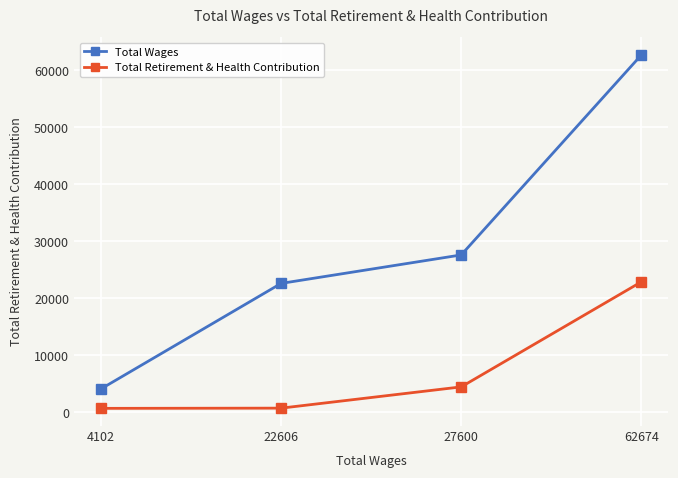

True or false: Total Wages has more than 2 points higher than both neighbors.

False